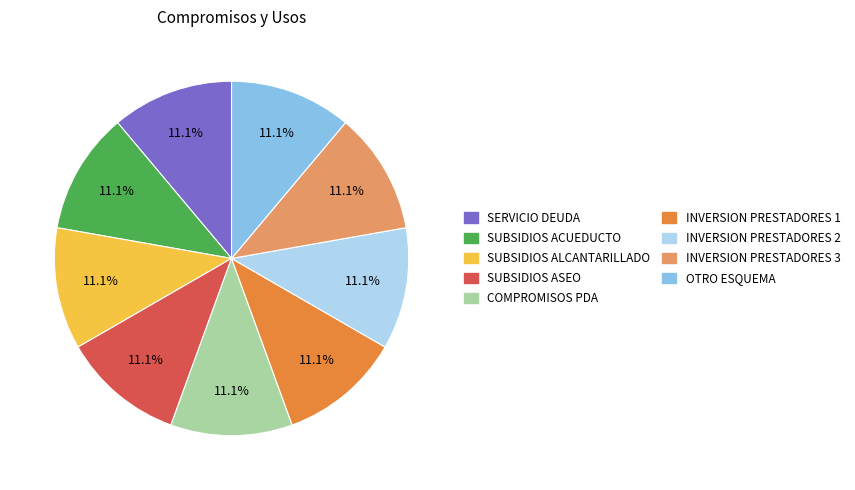

Is there a majority slice in this chart?

No